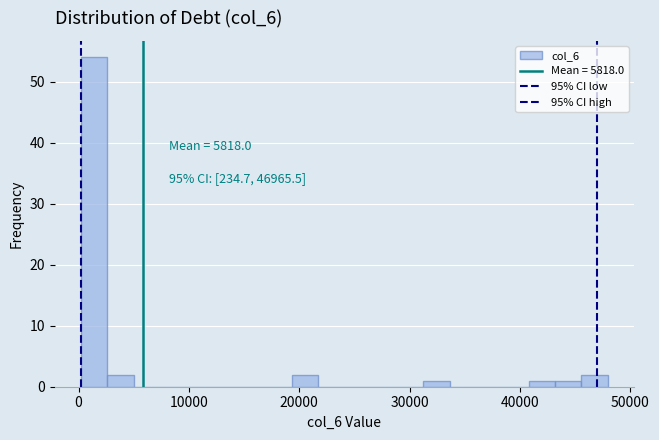

Read against the x-axis, roughly where is the centre of the tallest bar?

1000